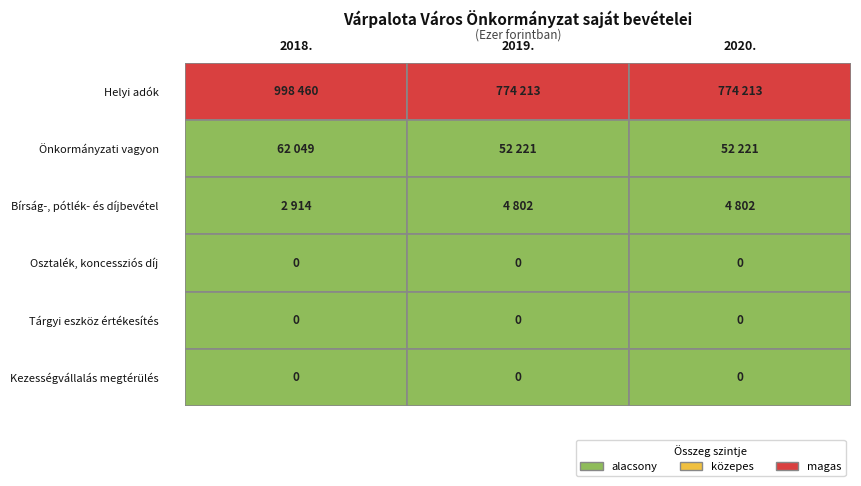

How many Helyi adók values are between 774213 and 998460?

3